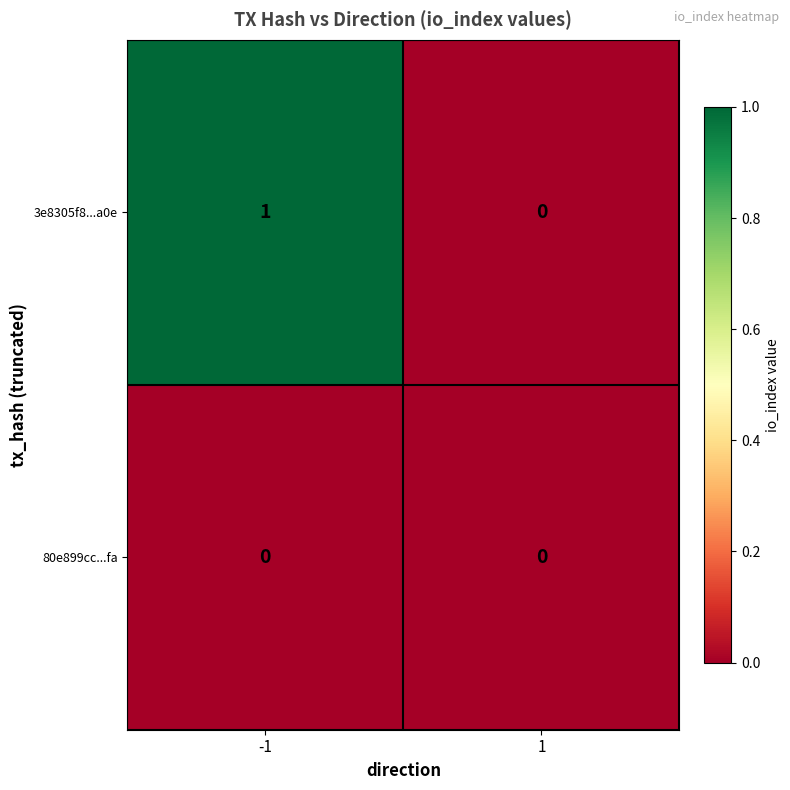

Reading left to right, extract all data points from this chart.

3e8305f8...a0e: -1=1	1=0
80e899cc...fa: -1=0	1=0